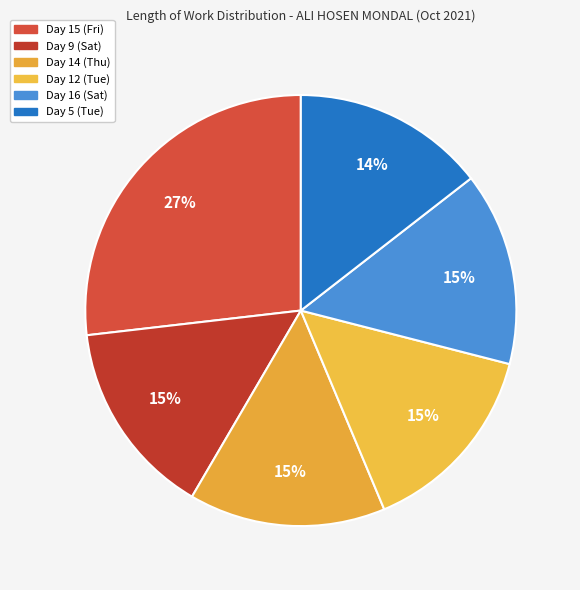

Is it true that Day 5 (Tue) is 5% of the pie?

False